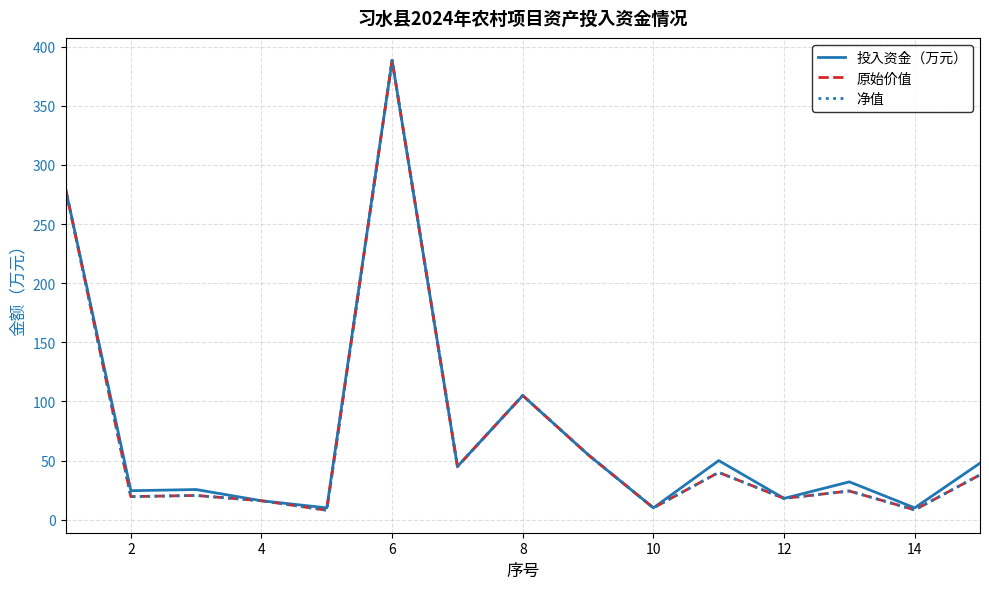

Is this an area chart (filled region under the line)?

No